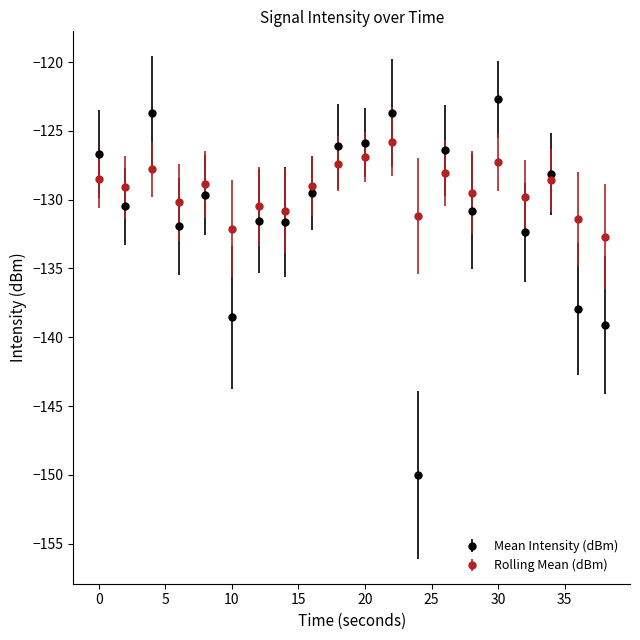

What is the maximum value shown in the chart?

-122.7